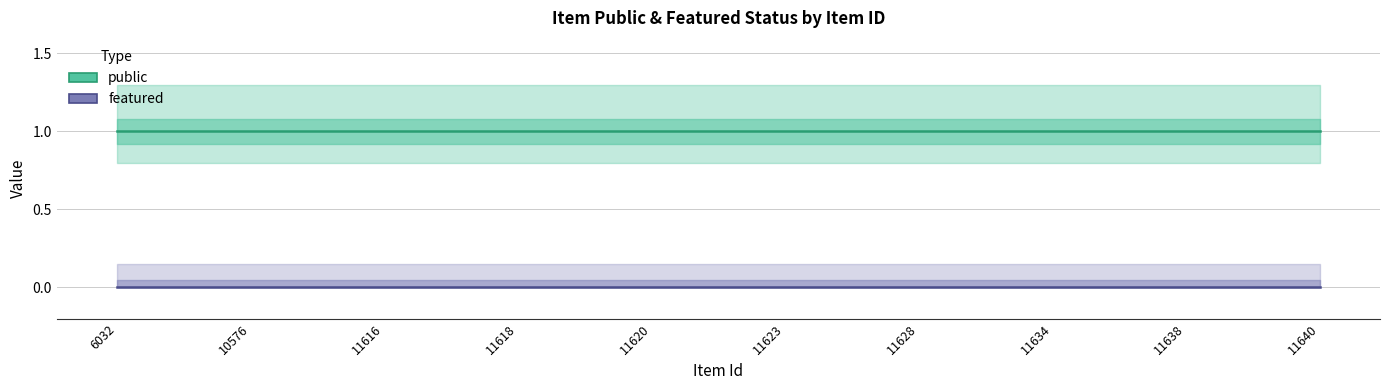

At which category is the sum across all series the highest?

6032